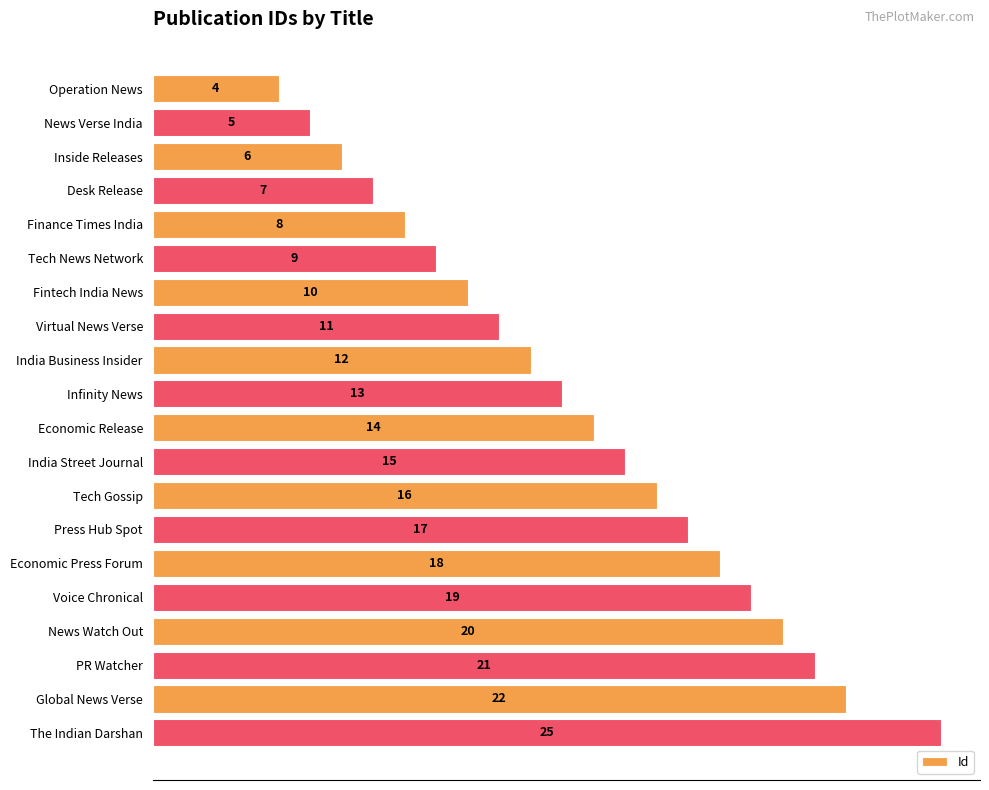

Count the number of categories in the chart.

20